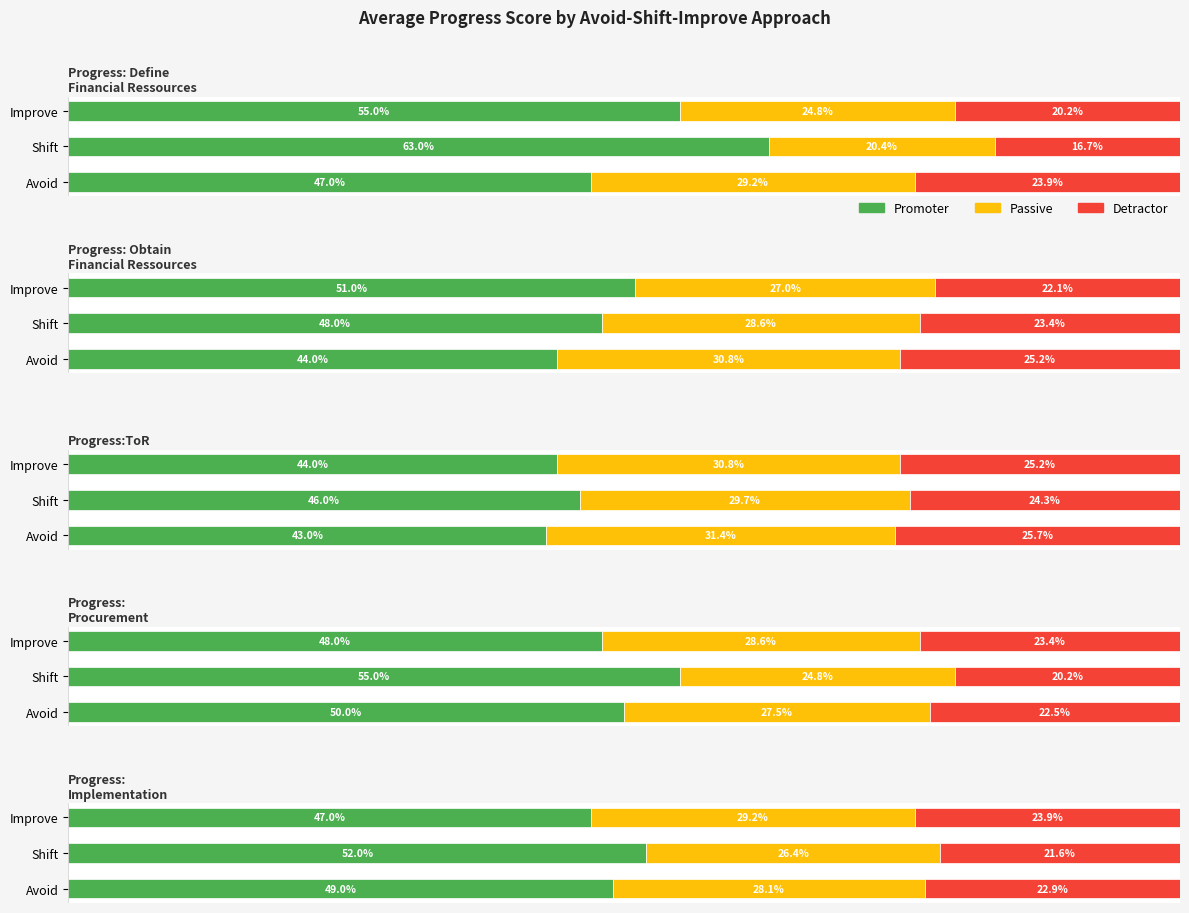

True or false: Passive has a value of 29.2 at Avoid.

True